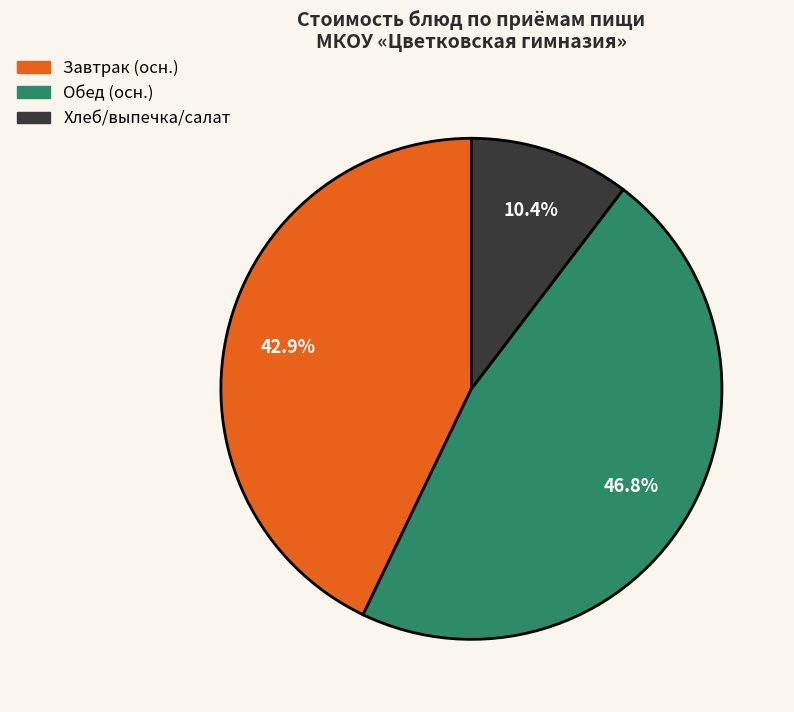

Does any single category account for the majority?

No